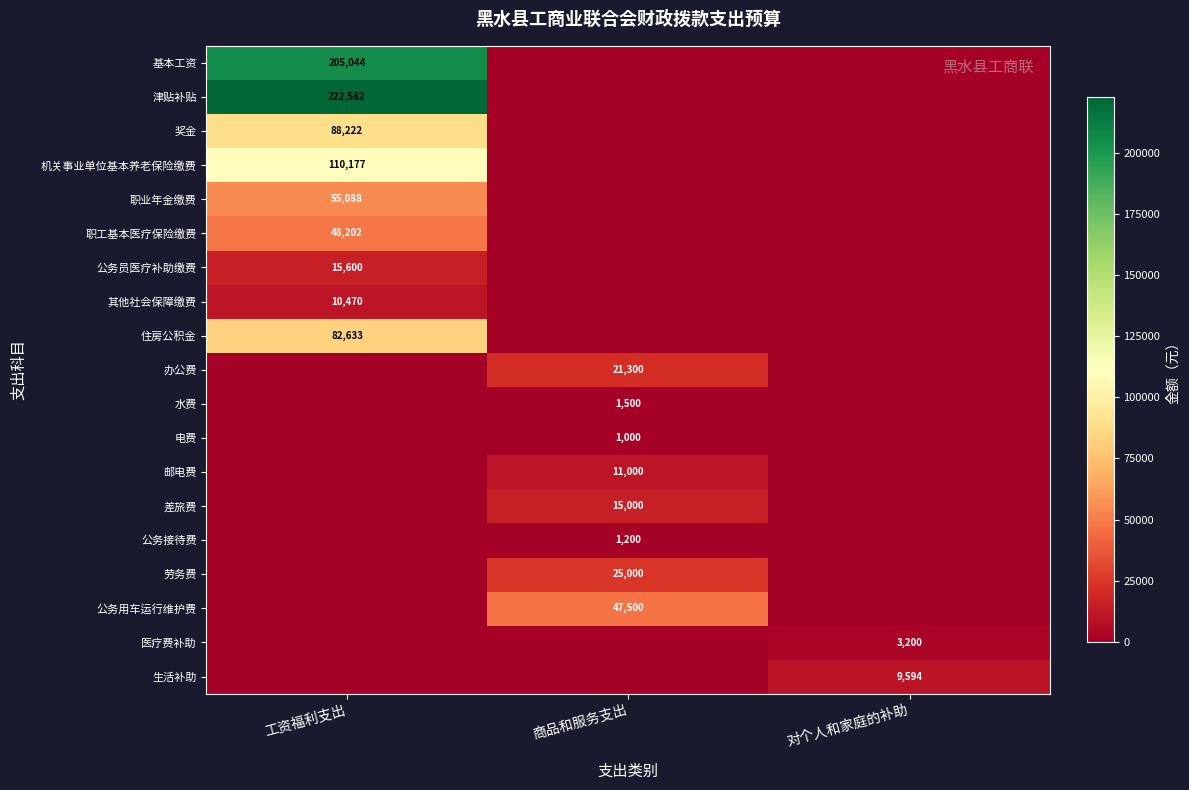

How many categories are shown in the chart?

3